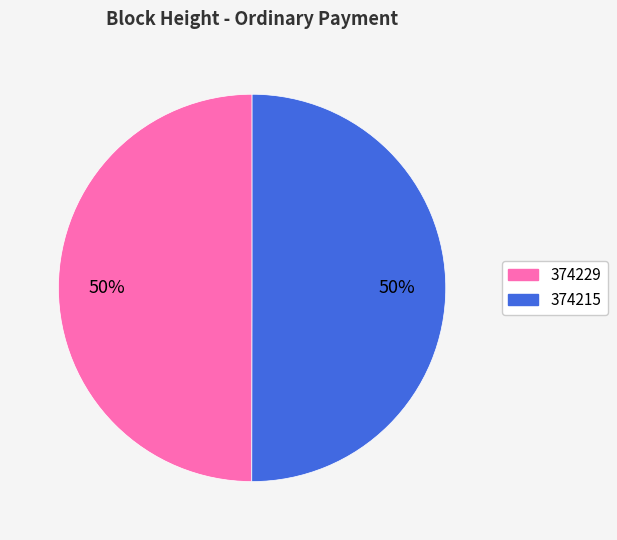

True or false: 374229 accounts for 65% of the total.

False